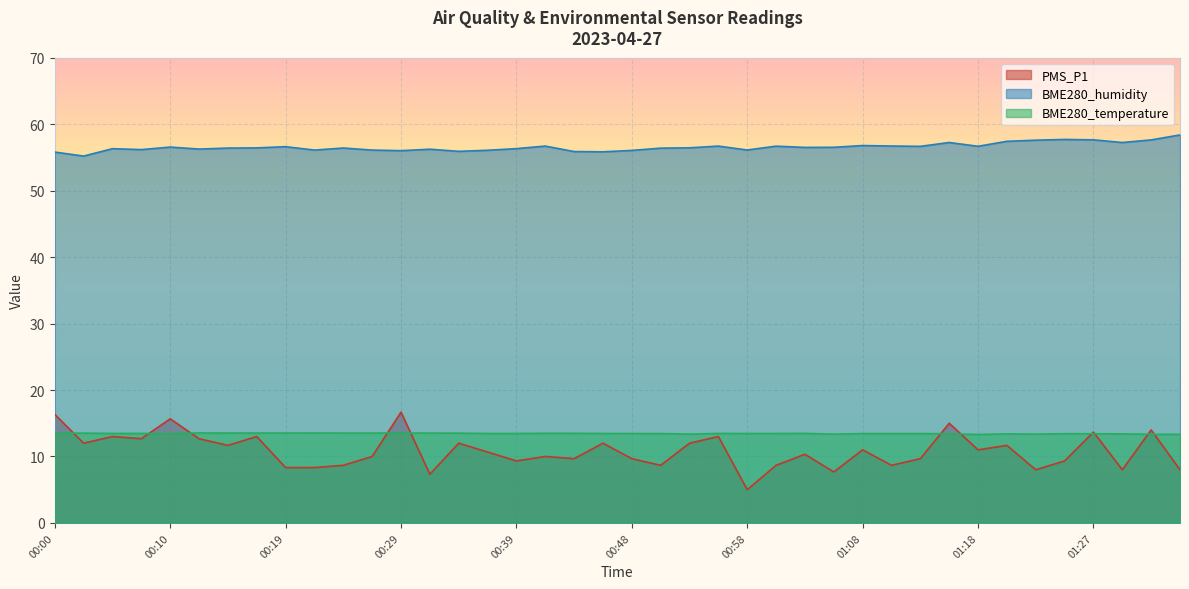

Reading left to right, transcribe all the data shown in this chart.

PMS_P1: 16.3	12.0	13.0	12.7	15.7	12.7	11.7	13.0	8.3	8.3	8.7	10.0	16.7	7.3	12.0	10.7	9.3	10.0	9.7	12.0	9.7	8.7	12.0	13.0	5.0	8.7	10.3	7.7	11.0	8.7	9.7	15.0	11.0	11.7	8.0	9.3	13.7	8.0	14.0	8.0
BME280_humidity: 55.8	55.2	56.3	56.2	56.5	56.2	56.4	56.4	56.6	56.1	56.4	56.1	56.0	56.2	55.9	56.1	56.3	56.7	55.9	55.8	56.0	56.4	56.4	56.7	56.1	56.7	56.5	56.5	56.8	56.7	56.7	57.2	56.7	57.4	57.6	57.7	57.6	57.2	57.6	58.4
BME280_temperature: 13.5	13.5	13.5	13.5	13.4	13.5	13.5	13.5	13.5	13.5	13.5	13.5	13.5	13.5	13.5	13.5	13.5	13.5	13.5	13.5	13.4	13.4	13.4	13.5	13.4	13.5	13.5	13.4	13.4	13.4	13.4	13.4	13.3	13.4	13.4	13.4	13.4	13.4	13.3	13.3